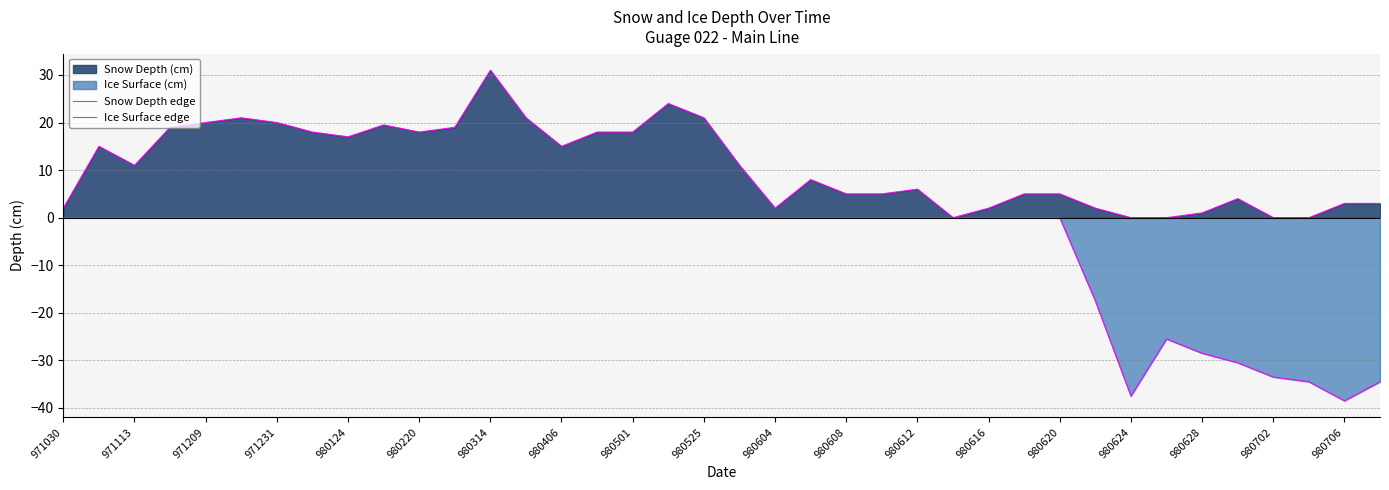

The value of Ice Surface edge at 980628 is -13.6. True or false?

False